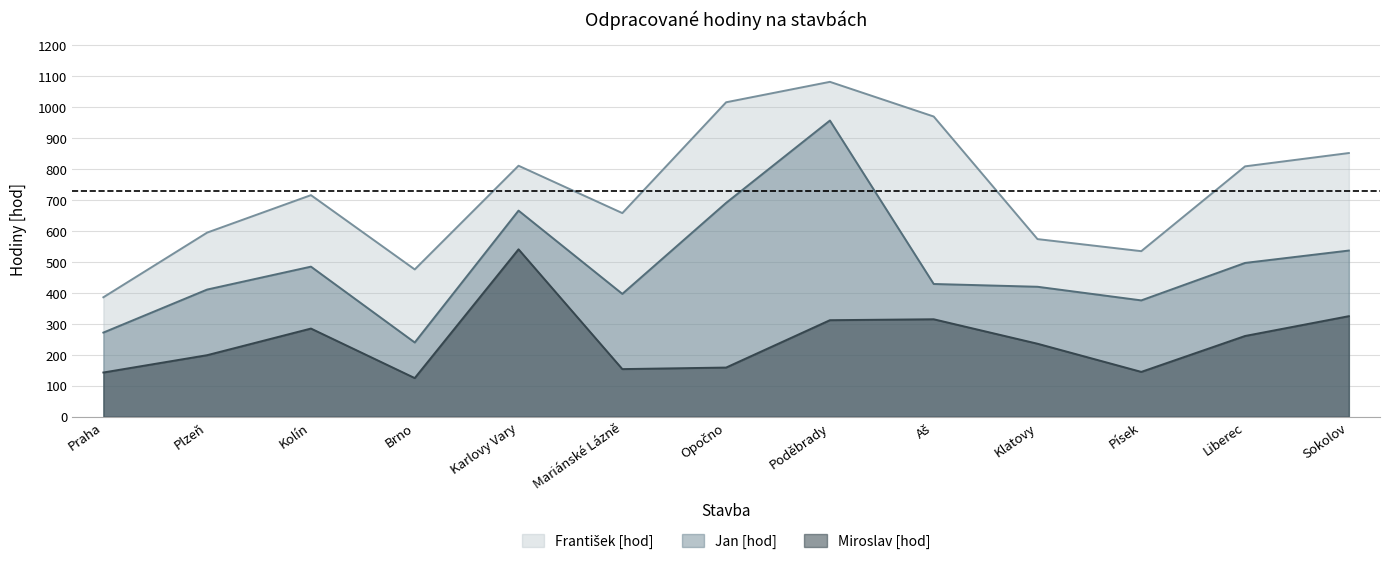

After their last crossing, which series has the higher values: Miroslav [hod] or Jan [hod]?

Miroslav [hod]